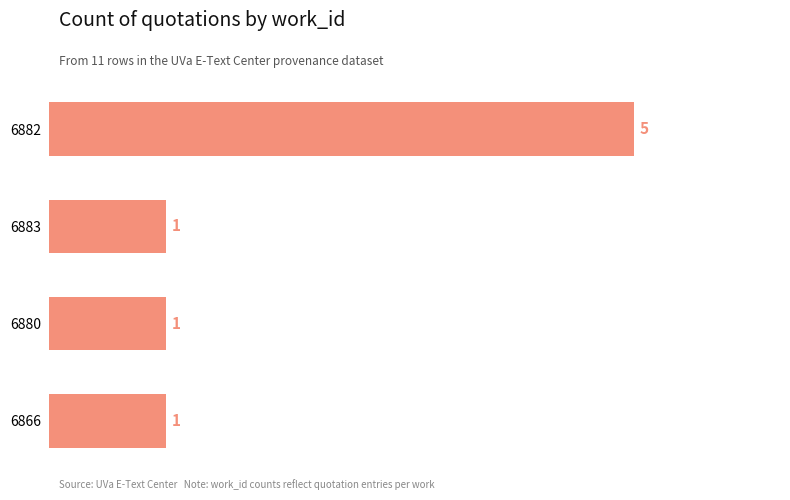

Approximately how many times larger is the value at 6883 compared to 6880?

1.0